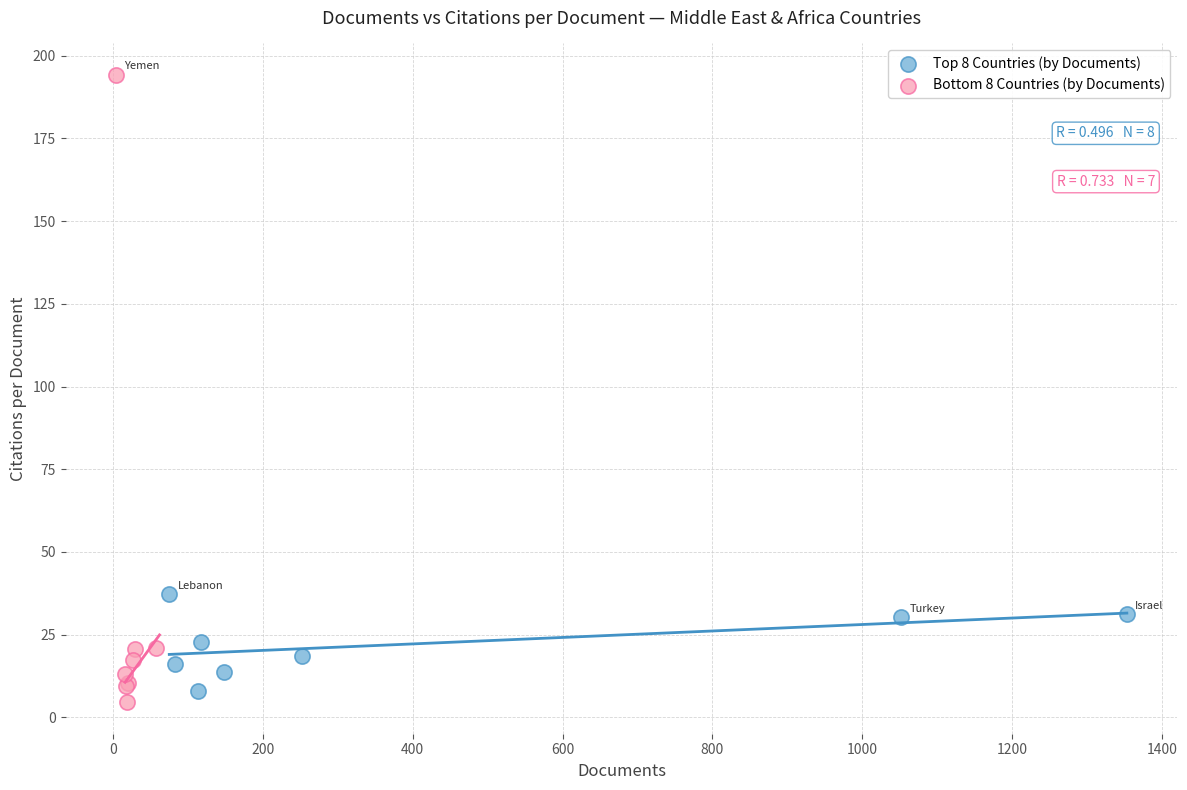

Which series contains the highest Y value?

Bottom 8 Countries (by Documents)